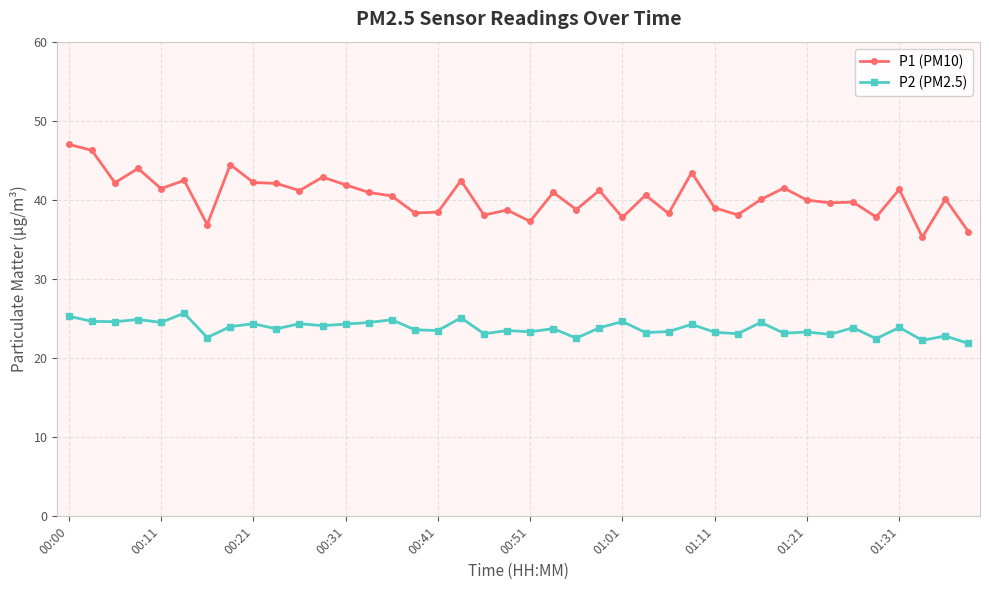

Which series has the largest total across all categories?

P1 (PM10)